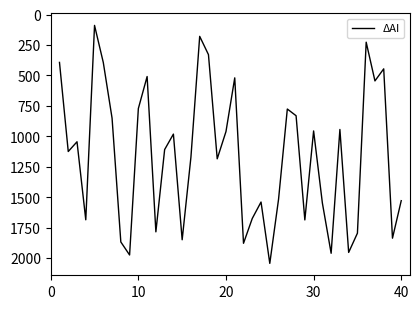

What is the smallest value displayed?

89